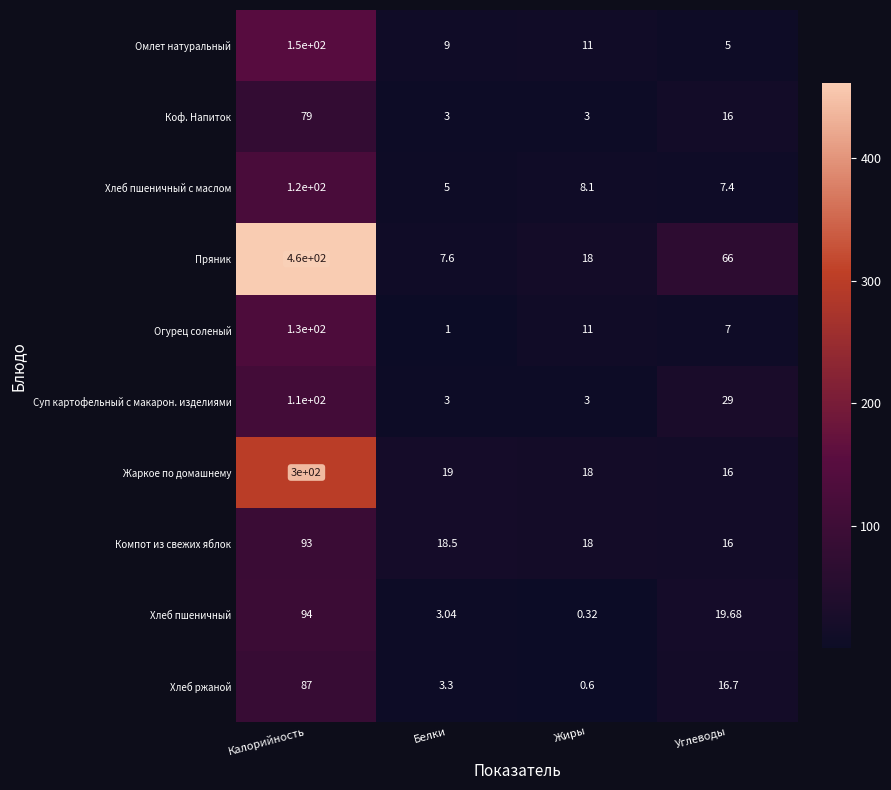

At which label does Хлеб пшеничный first exceed 19?

Калорийность